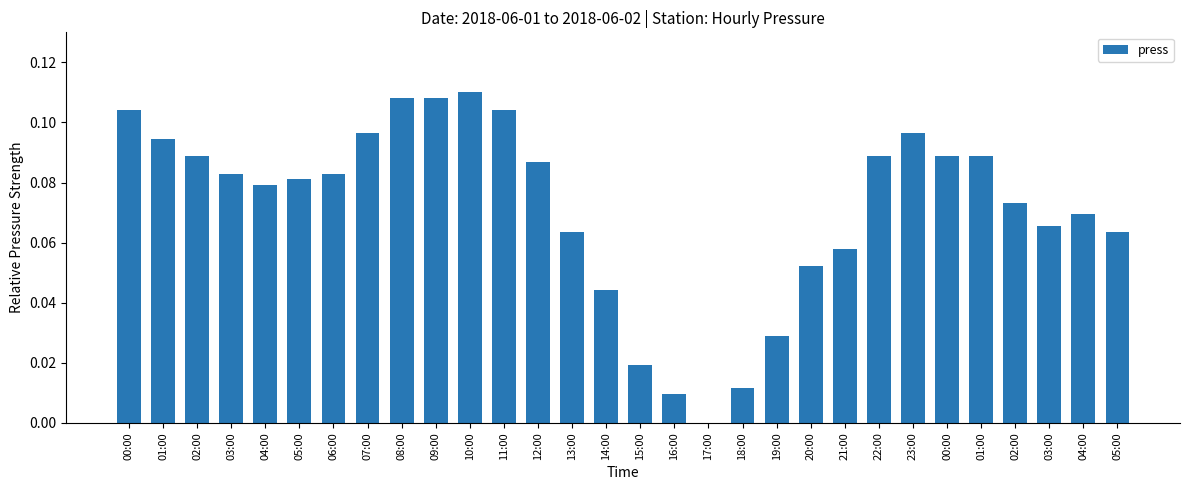

Is it true that the value at 00:00 is 0.1?

True